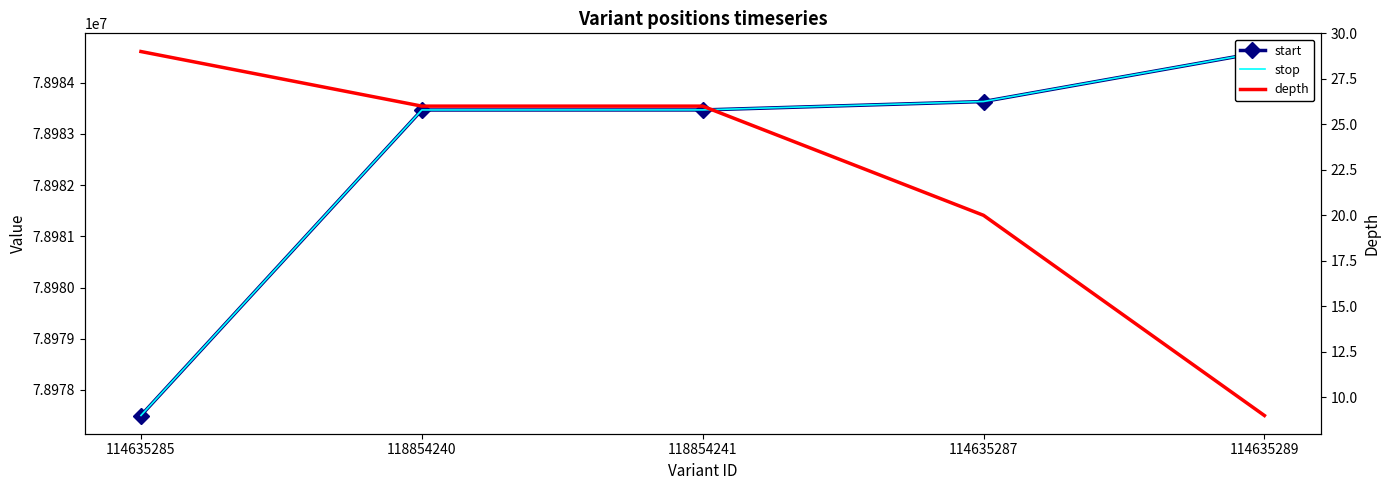

Which series changed the most between 118854240 and 114635287?

start